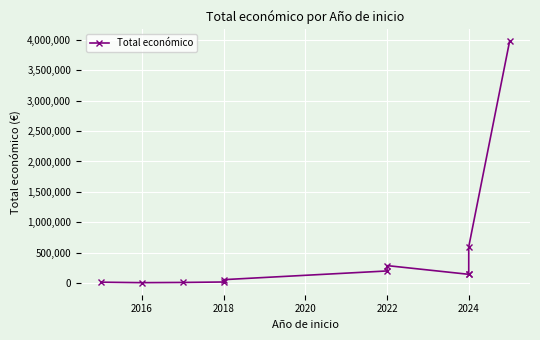

What is the average value?

497157